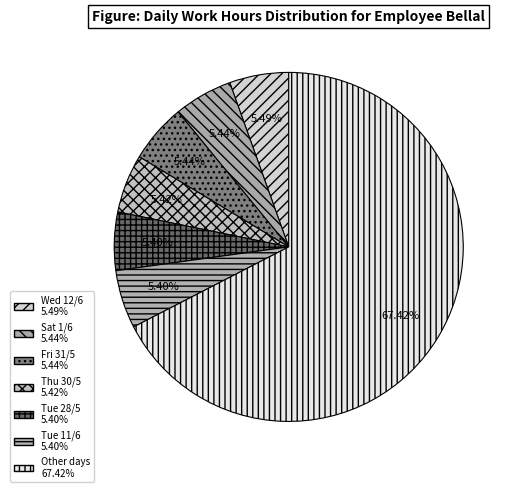

Count the number of slices in the pie.

7